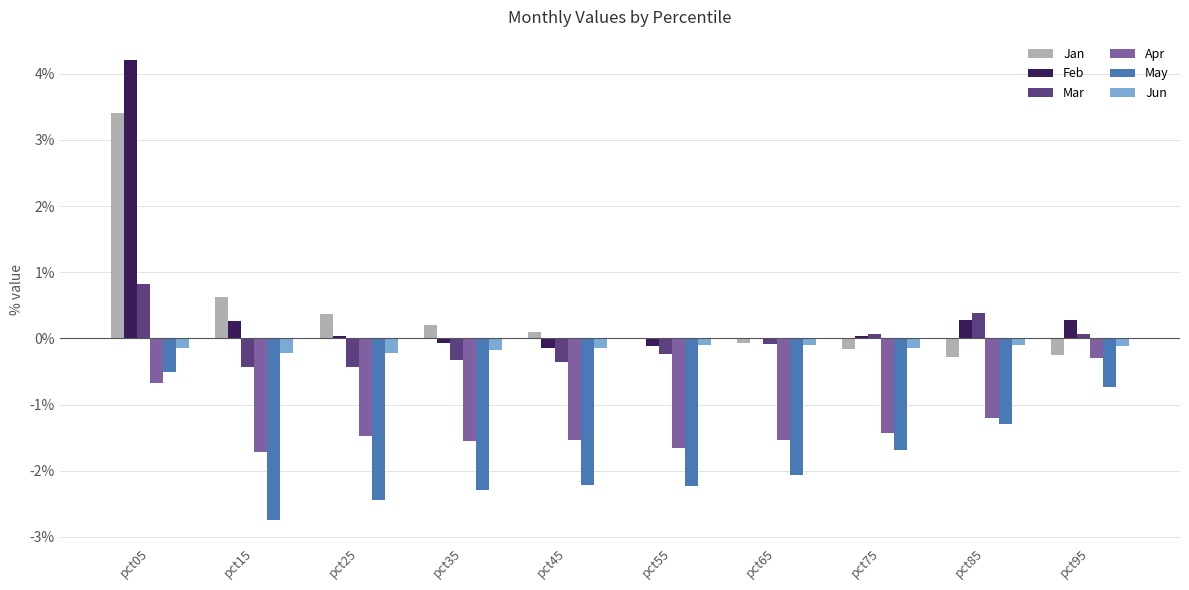

Count the number of categories in the chart.

10